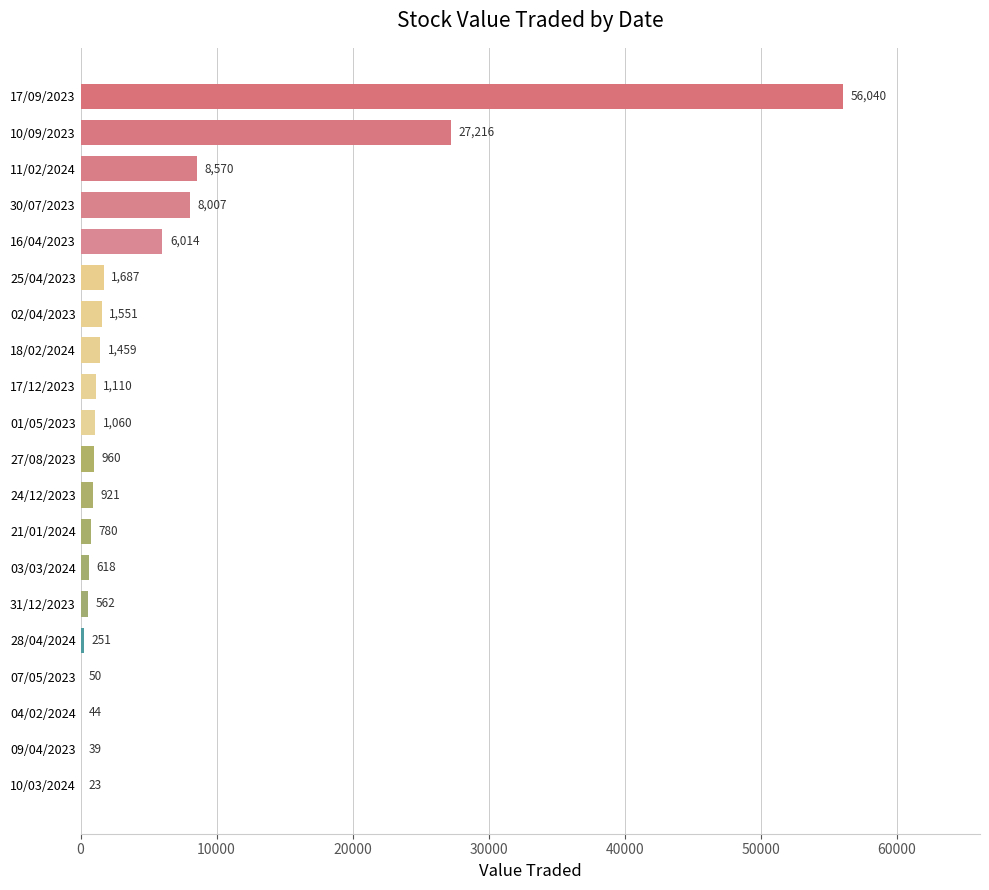

What is the sum of all values?

116962